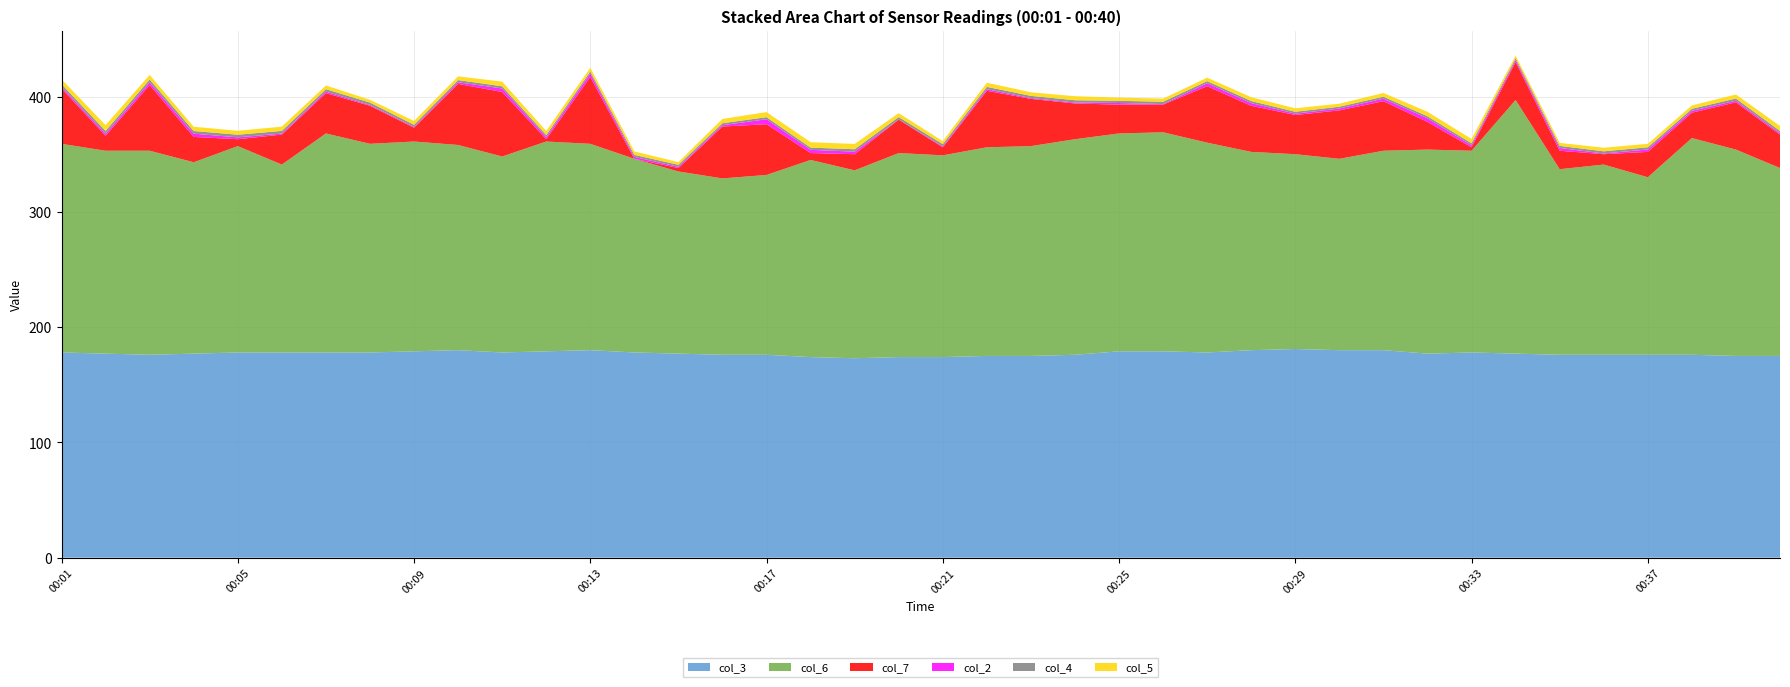

Reading left to right, list all the values displayed in this chart.

col_3: 178.0	177.0	176.0	177.0	178.0	178.0	178.0	178.0	179.0	180.0	178.0	179.0	180.0	178.0	177.0	176.0	176.0	174.0	173.0	174.0	174.0	175.0	175.0	176.0	179.0	179.0	178.0	180.0	181.0	180.0	180.0	177.0	178.0	177.0	176.0	176.0	176.0	176.0	175.0	175.0
col_5: 4.2	5.0	4.0	3.7	3.4	3.7	3.2	2.4	3.3	3.2	4.1	3.5	3.2	3.0	2.3	3.7	4.4	4.7	4.6	3.4	2.6	3.6	3.1	3.5	2.8	2.7	3.0	3.3	3.0	2.6	3.2	3.9	3.7	2.2	2.6	3.1	3.0	2.9	3.5	4.3
col_2: 1.5	1.8	2.4	2.8	1.6	0.9	1.3	0.7	0.6	1.4	3.0	1.8	3.0	1.6	1.1	1.2	4.3	2.8	2.2	0.1	0.8	1.4	0.7	0.8	1.4	0.5	2.6	2.3	1.2	1.6	2.2	3.1	1.7	1.6	2.4	0.6	2.1	1.6	1.4	1.2
col_4: 2.3	2.4	2.4	2.3	2.3	2.3	2.1	2.1	1.9	1.9	1.9	1.8	1.8	1.8	1.7	1.7	1.8	1.9	2.1	2.1	1.9	2.0	1.9	2.0	1.9	2.0	1.8	1.8	1.6	1.6	1.7	1.8	1.8	1.7	1.8	1.9	1.9	1.8	1.9	2.0
col_6: 181.0	176.0	177.0	166.0	179.0	163.0	190.0	181.0	182.0	178.0	170.0	182.0	179.0	168.0	158.0	153.0	156.0	171.0	163.0	177.0	175.0	181.0	182.0	187.0	189.0	190.0	182.0	172.0	169.0	166.0	173.0	177.0	175.0	220.0	161.0	165.0	154.0	188.0	179.0	163.0
col_7: 48.0	13.0	57.0	22.0	6.0	26.0	35.0	33.0	12.0	53.0	56.0	2.0	58.0	0.0	3.0	45.0	44.0	6.0	14.0	29.0	7.0	49.0	41.0	31.0	25.0	24.0	49.0	40.0	34.0	42.0	43.0	24.0	3.0	33.0	16.0	9.0	22.0	22.0	41.0	29.0